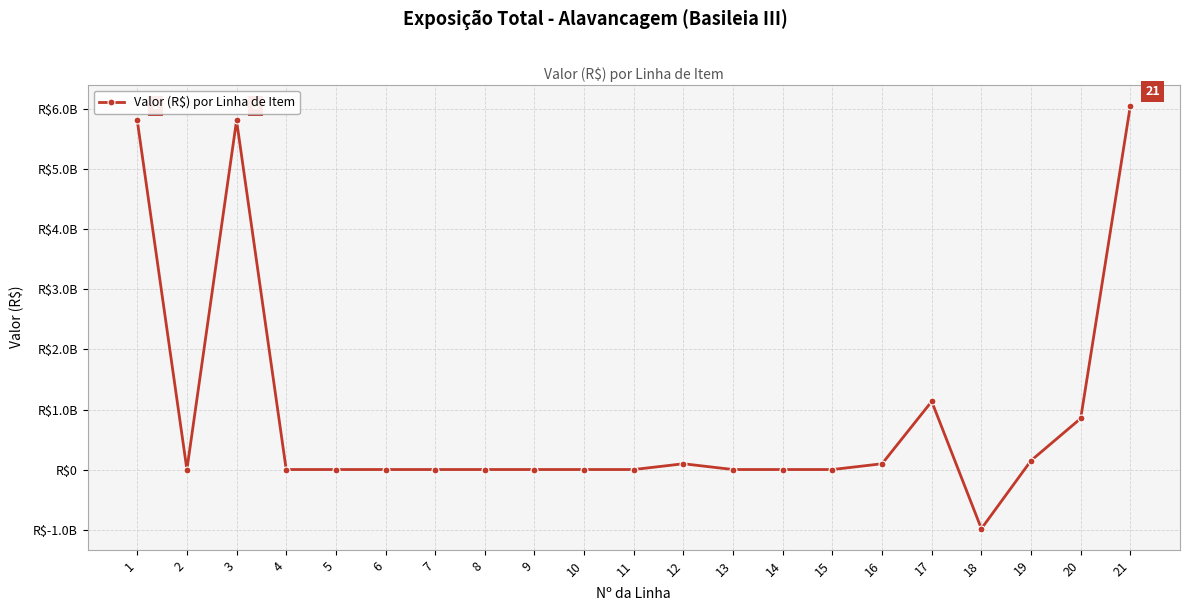

Which category has the lowest value across all series?

18